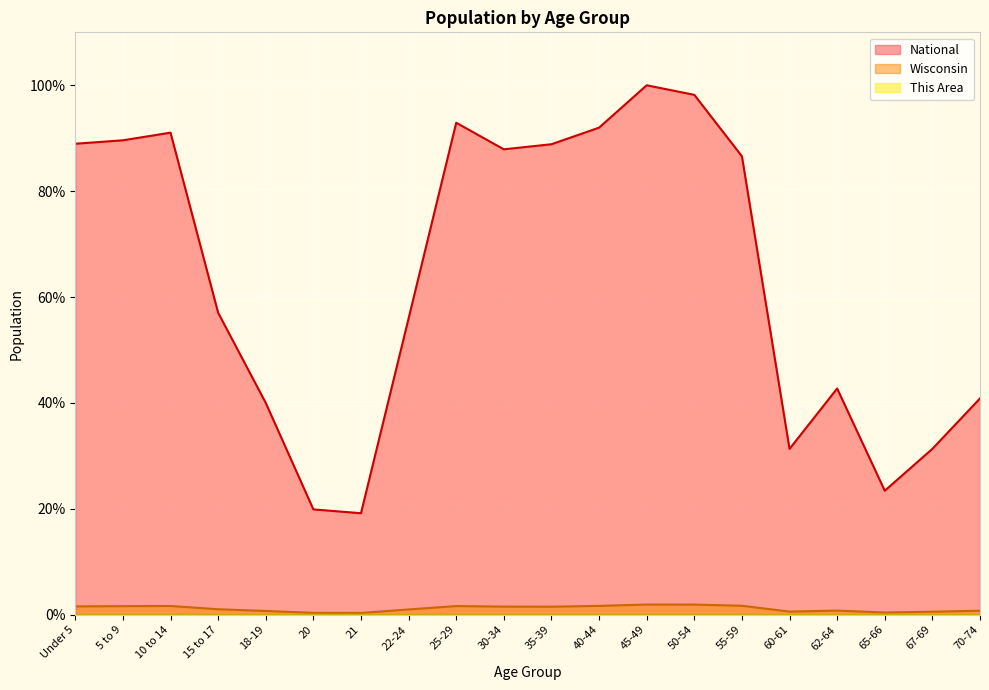

Reading left to right, what are all the values shown in this chart?

This Area: 0.0	0.0	0.0	0.0	0.0	0.0	0.0	0.0	0.0	0.0	0.0	0.0	0.0	0.0	0.0	0.0	0.0	0.0	0.0	0.0
Wisconsin: 1.6	1.6	1.7	1.0	0.7	0.4	0.3	1.0	1.6	1.5	1.5	1.7	1.9	1.9	1.7	0.6	0.8	0.4	0.6	0.8
National: 89.0	89.6	91.1	57.0	40.0	19.9	19.2	56.0	92.9	87.9	88.9	92.0	100.0	98.2	86.6	31.3	42.7	23.4	31.3	40.9